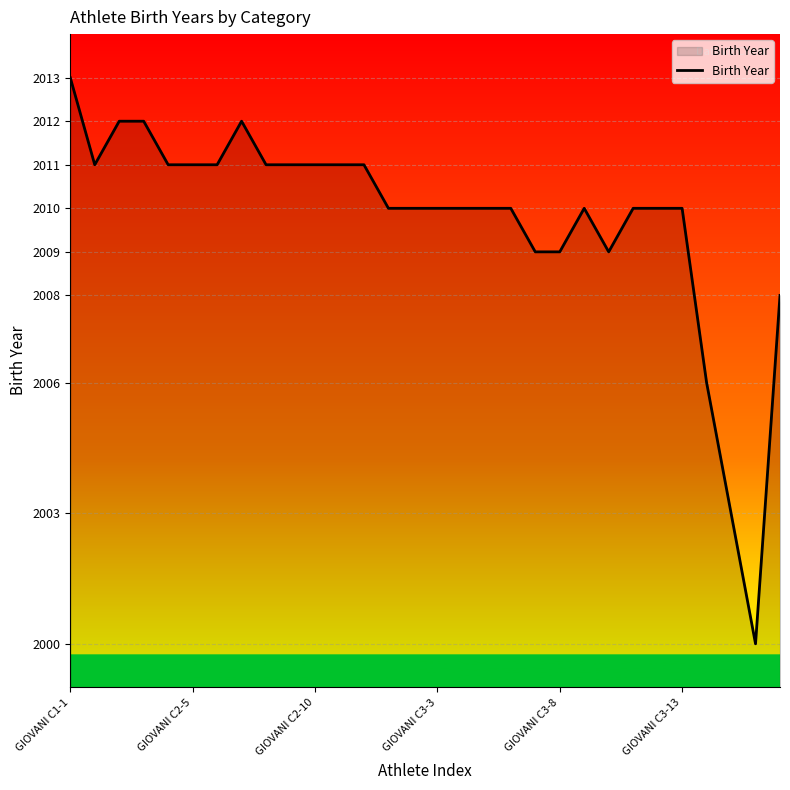

What is the smallest value displayed?

2000